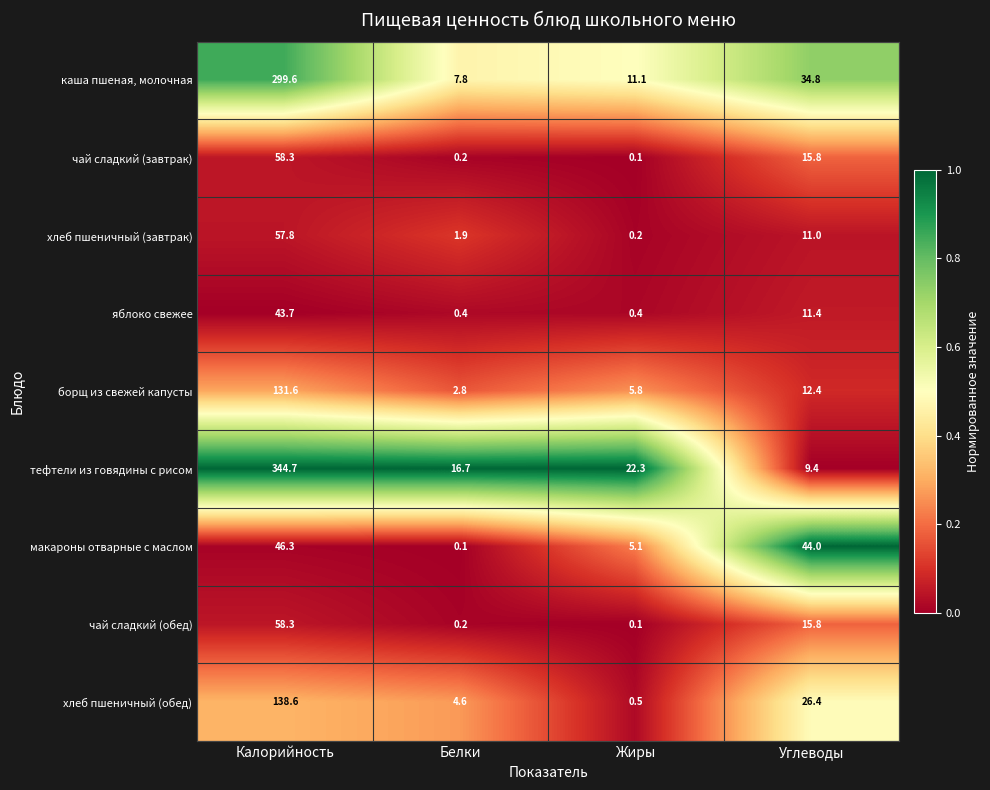

What is the difference between the maximum and second lowest values in the чай сладкий (обед) series?

58.1